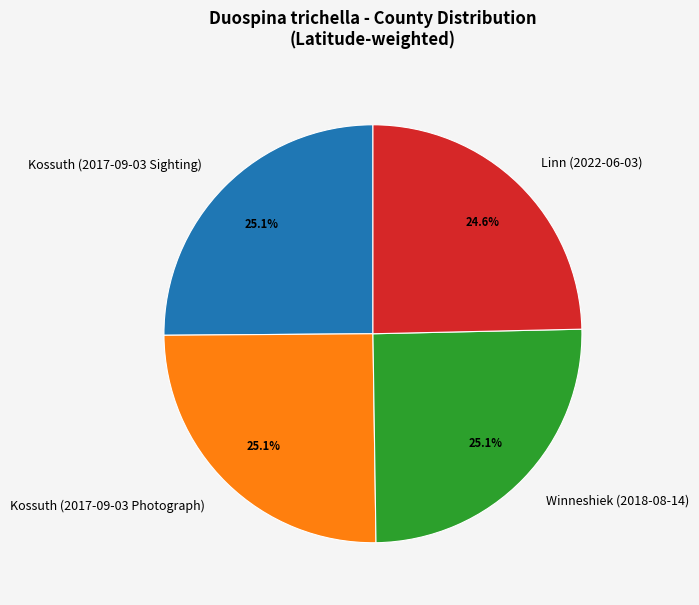

Do Winneshiek (2018-08-14) and Kossuth (2017-09-03 Photograph) together represent more than half of the pie?

Yes